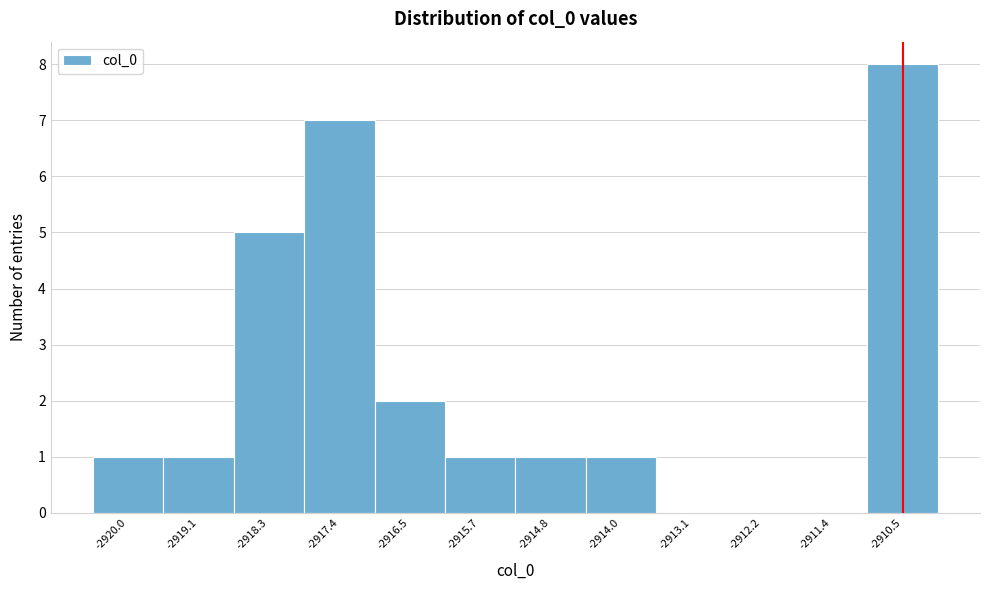

Reading left to right, list every bar in this chart as the range it spans on the x-axis followed by its height. Neither the bar edges nor the heights are printed on the chart, so give them approximately, as read against the axes.

-2920.4 to -2919.6: 1
-2919.6 to -2918.7: 1
-2918.7 to -2917.8: 5
-2917.8 to -2917.0: 7
-2917.0 to -2916.1: 2
-2916.1 to -2915.2: 1
-2915.2 to -2914.4: 1
-2914.4 to -2913.5: 1
-2913.5 to -2912.7: 0
-2912.7 to -2911.8: 0
-2911.8 to -2910.9: 0
-2910.9 to -2910.1: 8